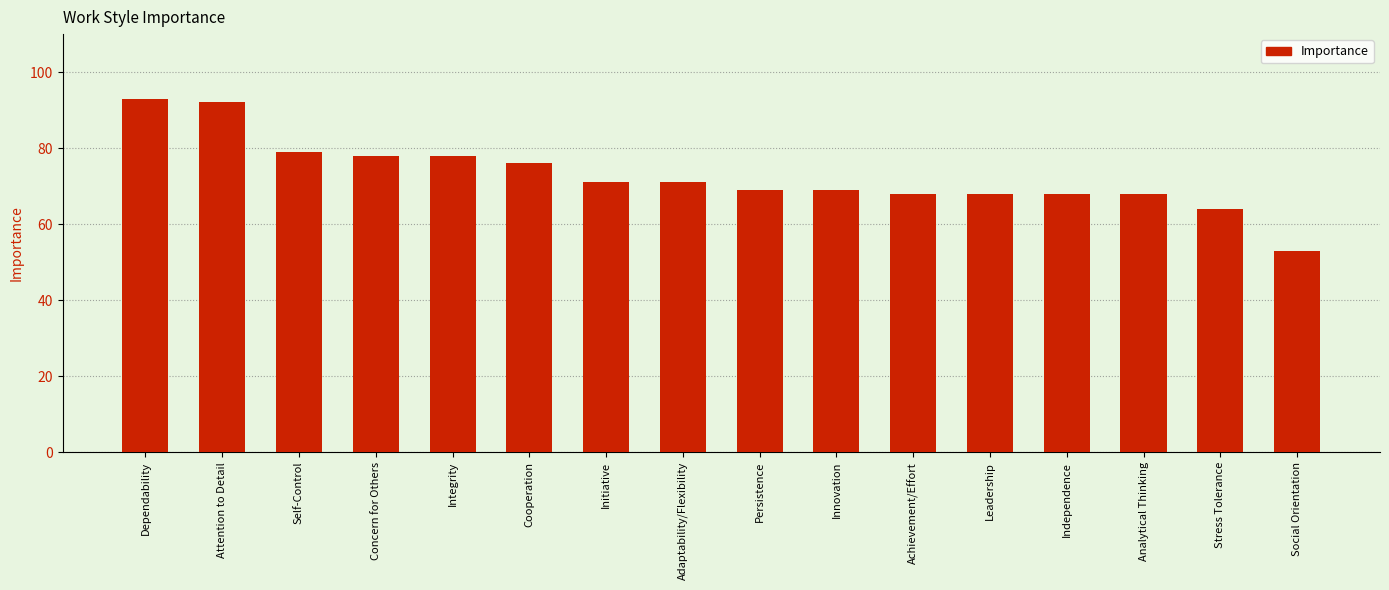

At which label does the data first exceed 71?

Dependability